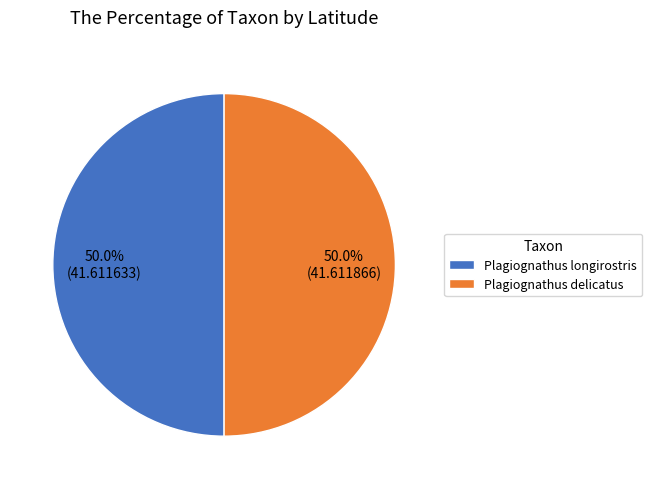

To the nearest percent, what portion does Plagiognathus longirostris represent?

50%